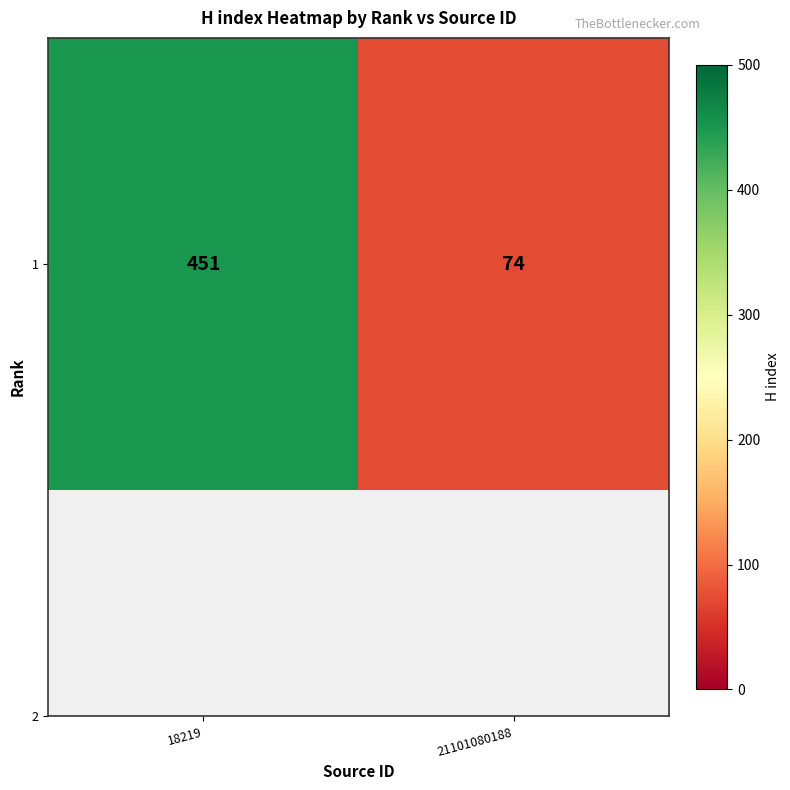

What is the approximate value at 18219?

451